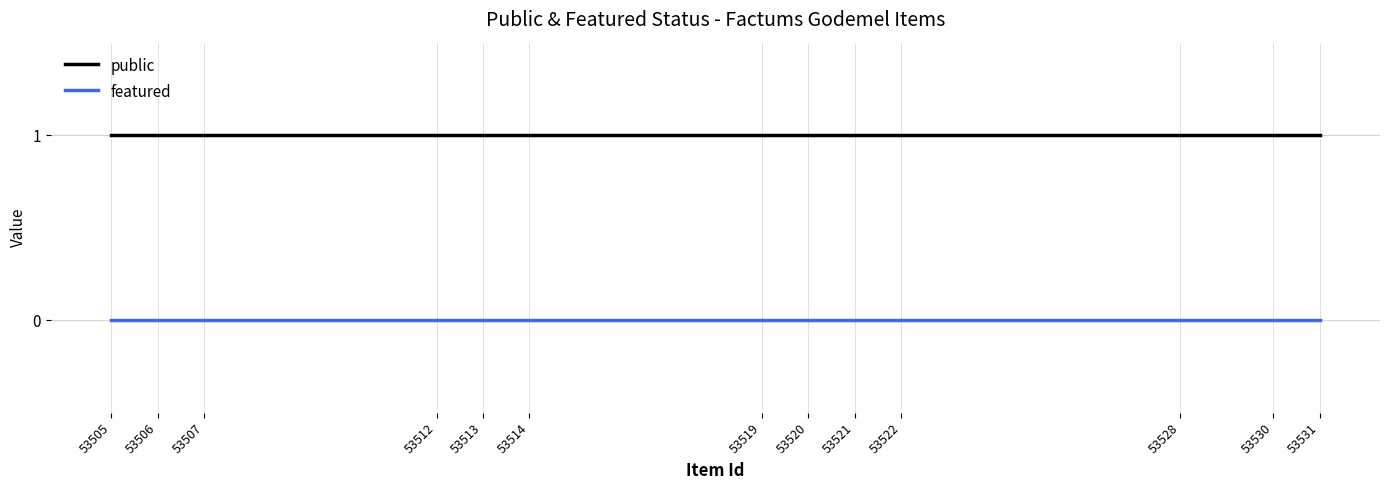

Reading left to right, transcribe all the data shown in this chart.

public: 53505=1	53506=1	53507=1	53512=1	53513=1	53514=1	53519=1	53520=1	53521=1	53522=1	53528=1	53530=1	53531=1
featured: 53505=0	53506=0	53507=0	53512=0	53513=0	53514=0	53519=0	53520=0	53521=0	53522=0	53528=0	53530=0	53531=0